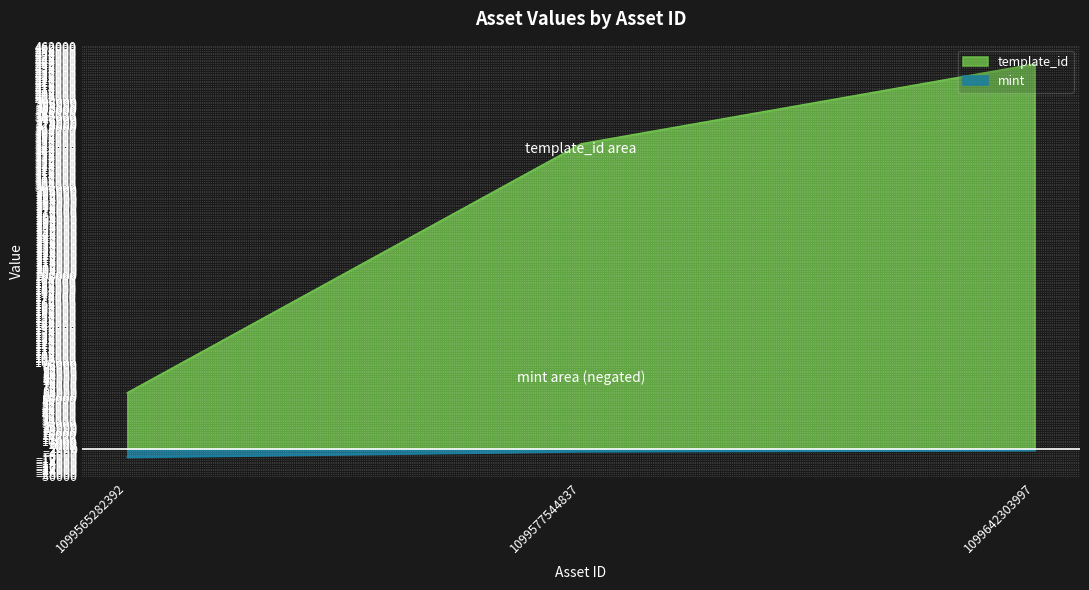

Which series has the largest range (max minus min)?

template_id